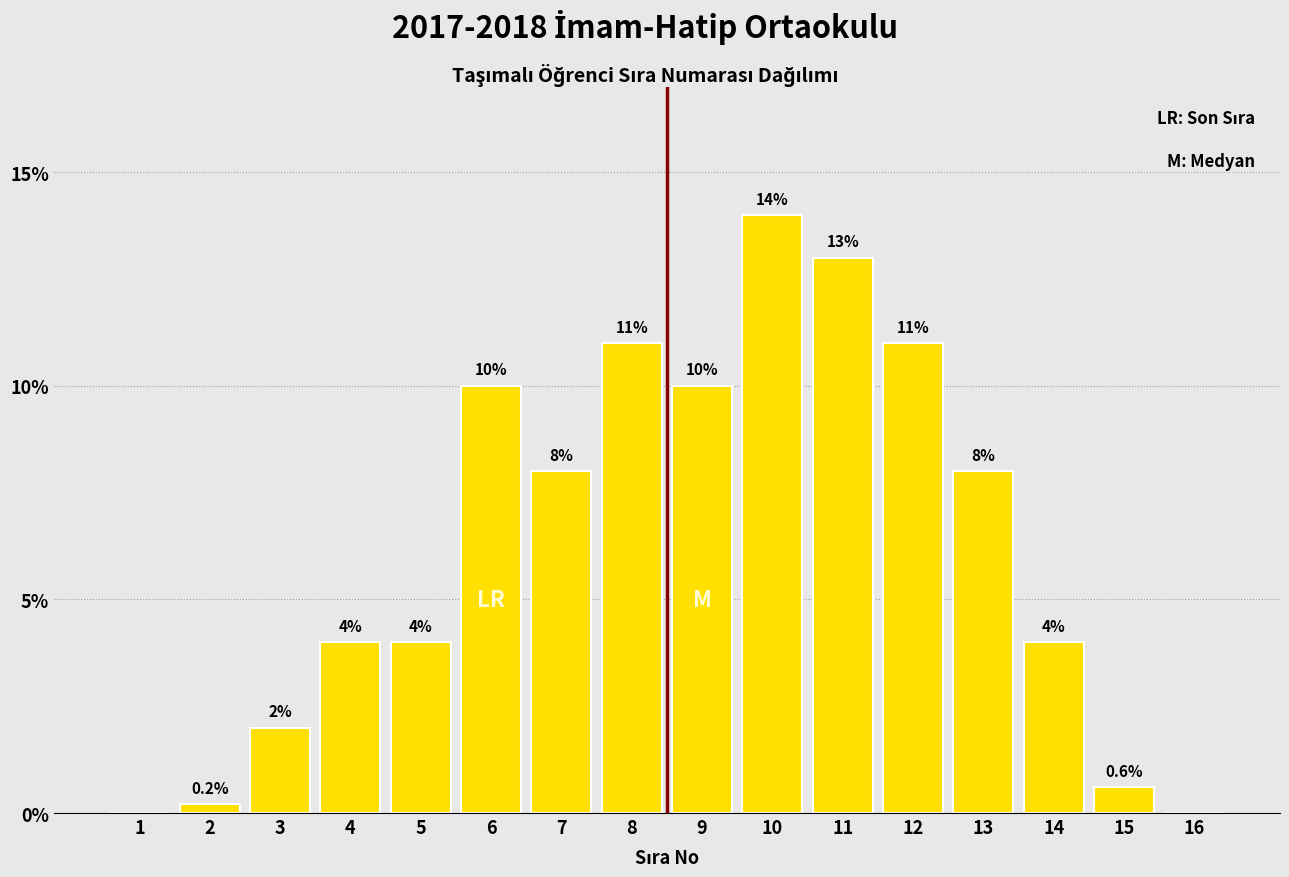

Reading right to left, extract all data points from this chart.

16=0.0	15=0.6	14=4.0	13=8.0	12=11.0	11=13.0	10=14.0	9=10.0	8=11.0	7=8.0	6=10.0	5=4.0	4=4.0	3=2.0	2=0.2	1=0.0